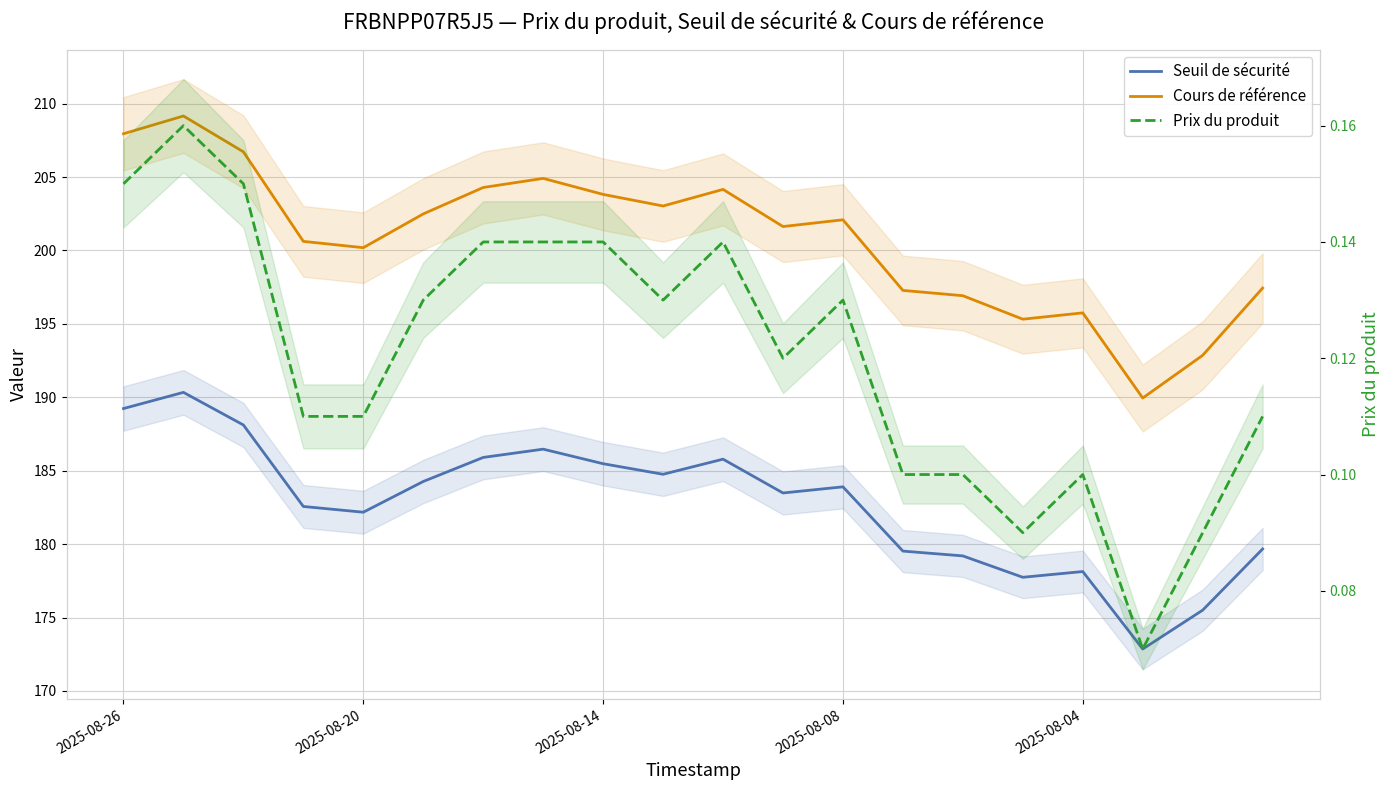

True or false: Seuil de sécurité and Prix du produit cross at least once.

False